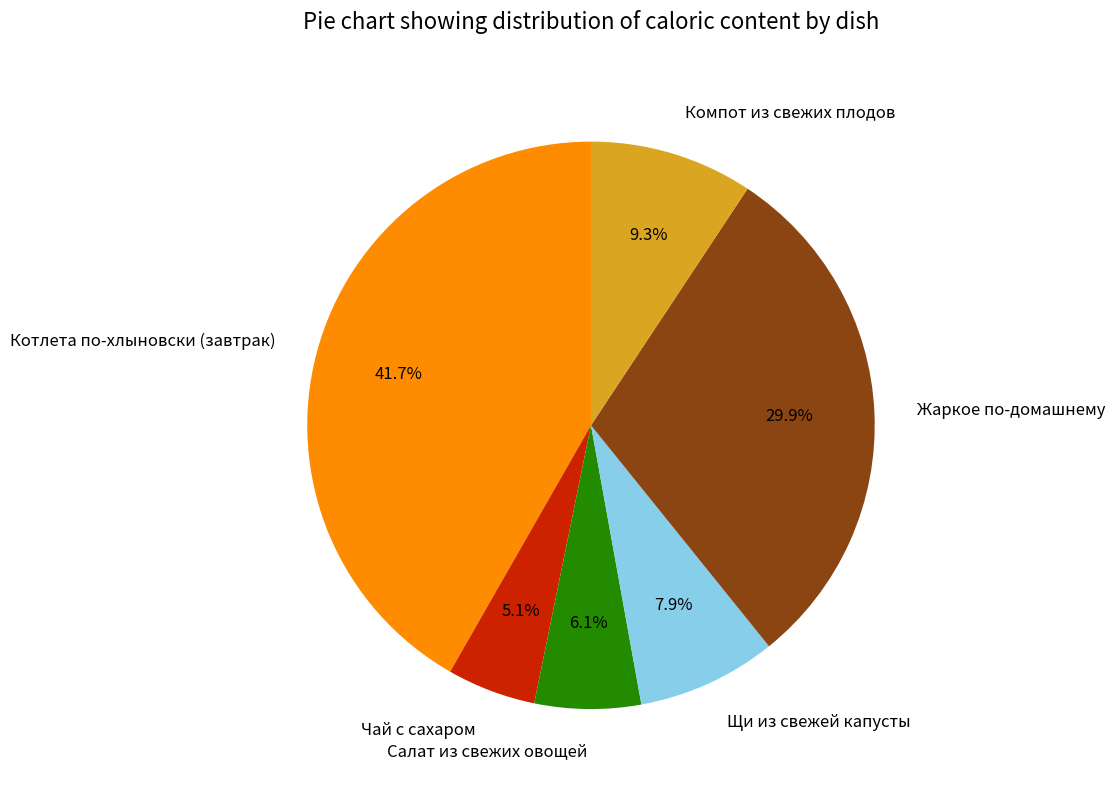

What percentage is the Чай с сахаром slice, to the nearest percent?

5%